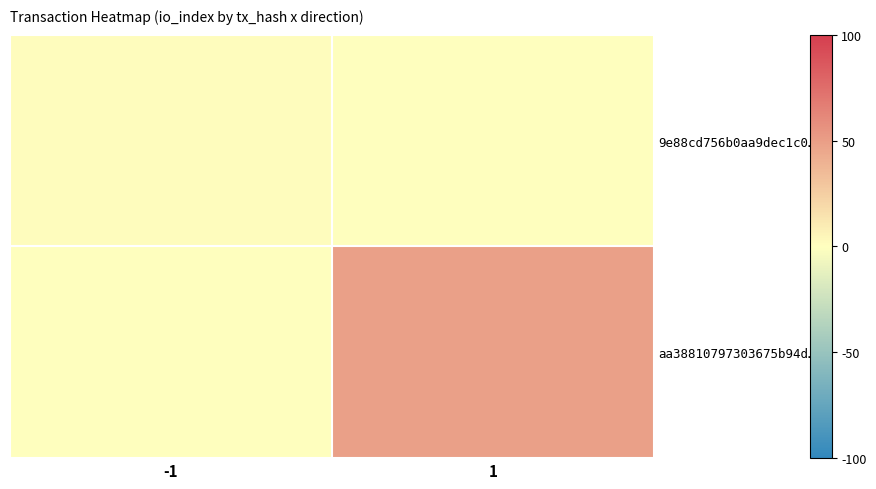

What is the spread (max minus min) of values at -1?

1